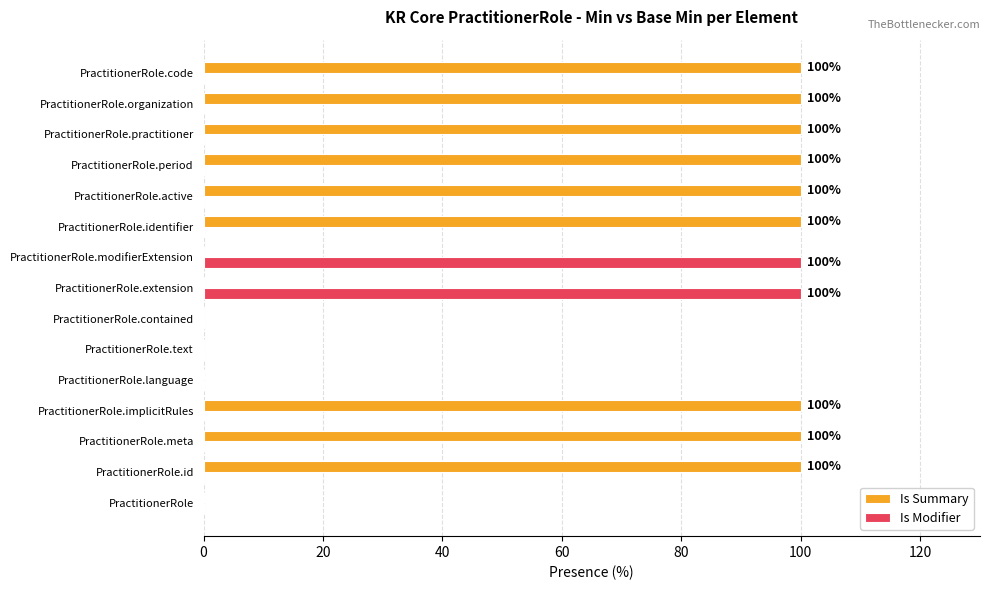

What is the sum of all Is Summary values?

900